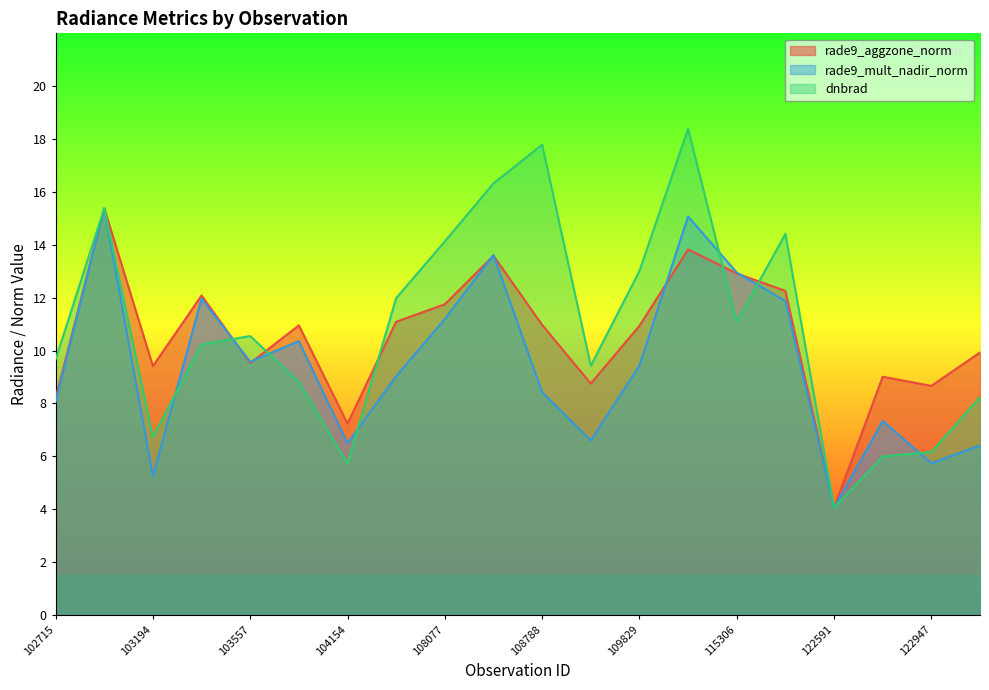

The rade9_aggzone_norm series shows 11.0 at 104036. True or false?

True